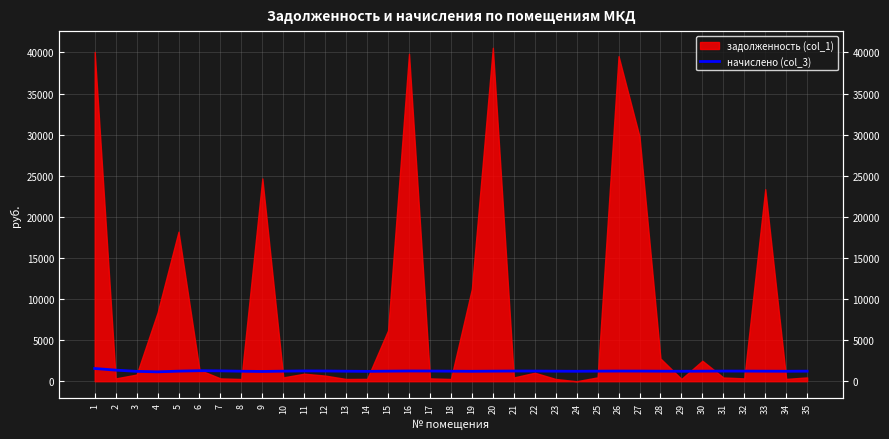

Where is the data nearest to the value 1342?

2